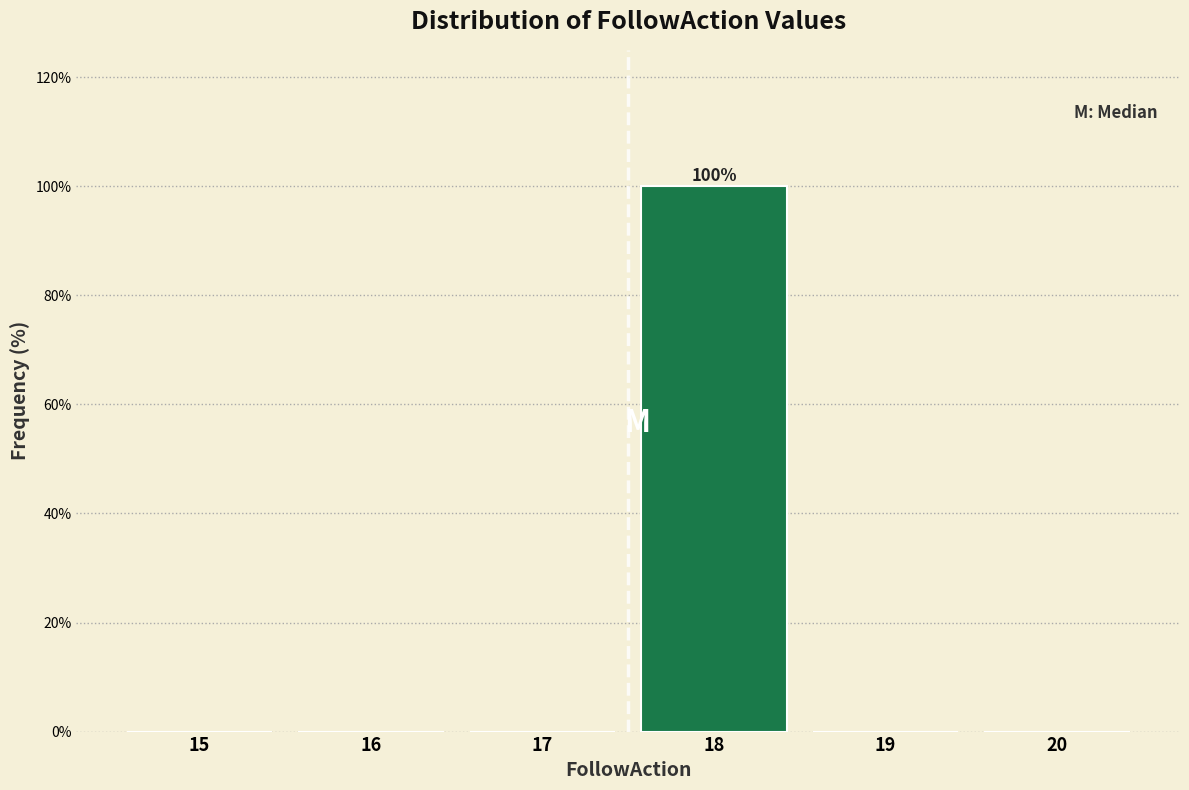

Reading left to right, list all the values displayed in this chart.

15=0	16=0	17=0	18=100	19=0	20=0